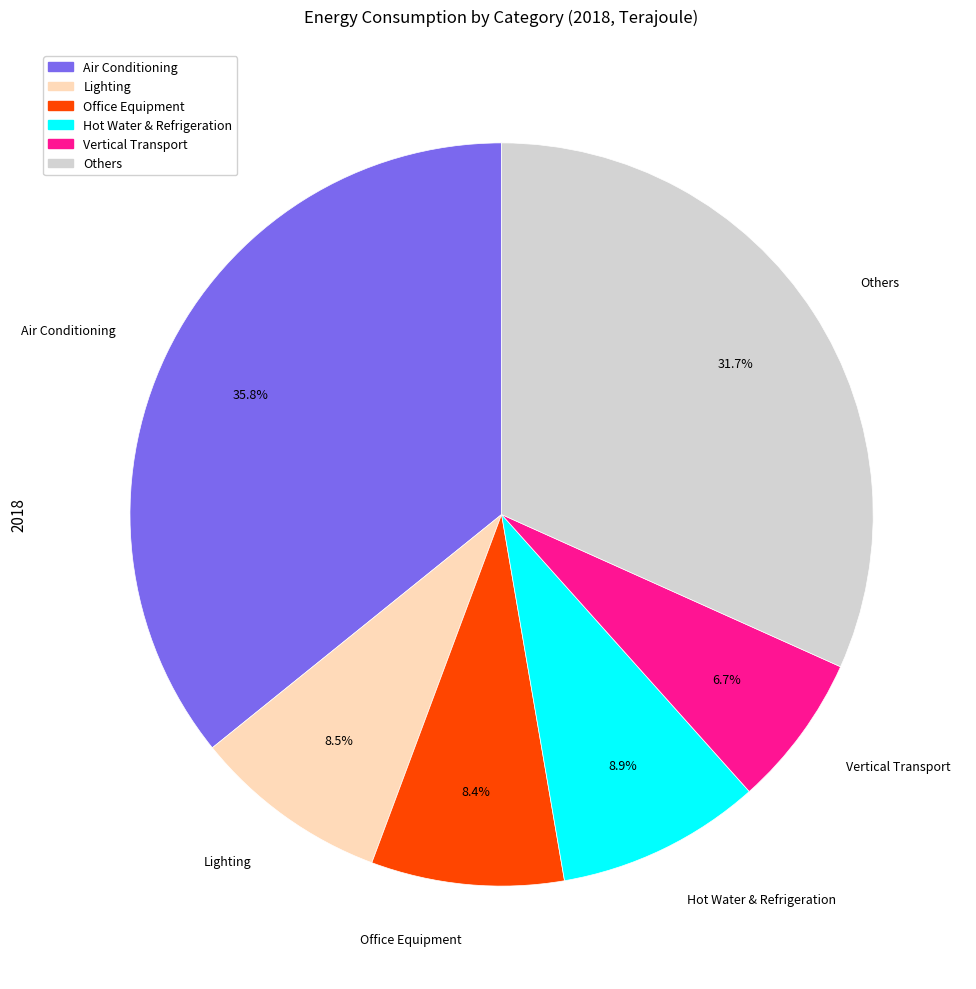

What is the ratio of the value at Lighting to the value at Office Equipment?

1.0